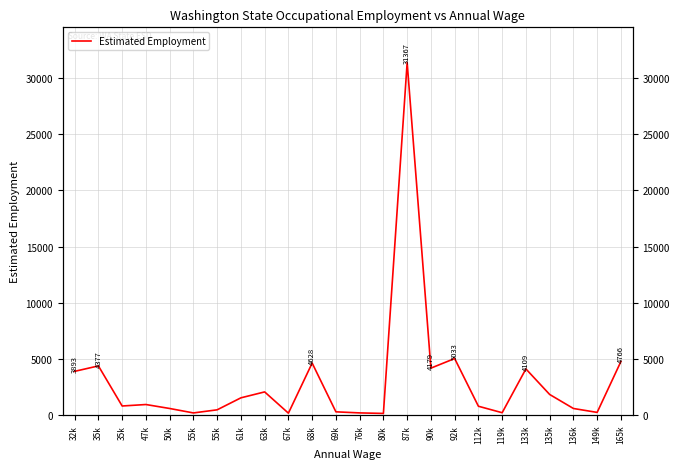

How many values are below 941?

12